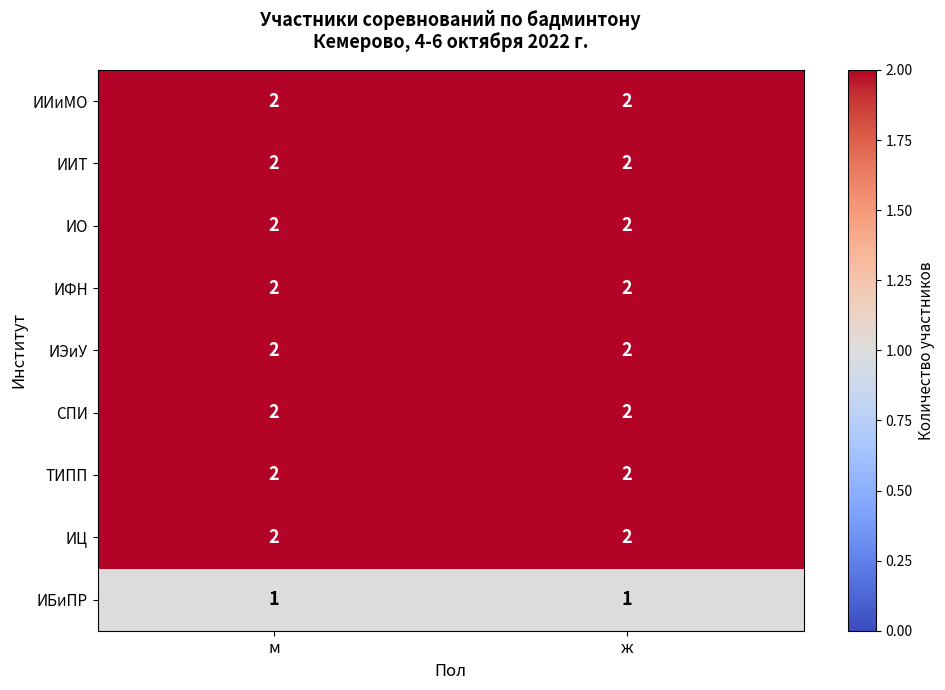

Is the value of ИБиПР at ж greater than the value of ИО at ж?

No